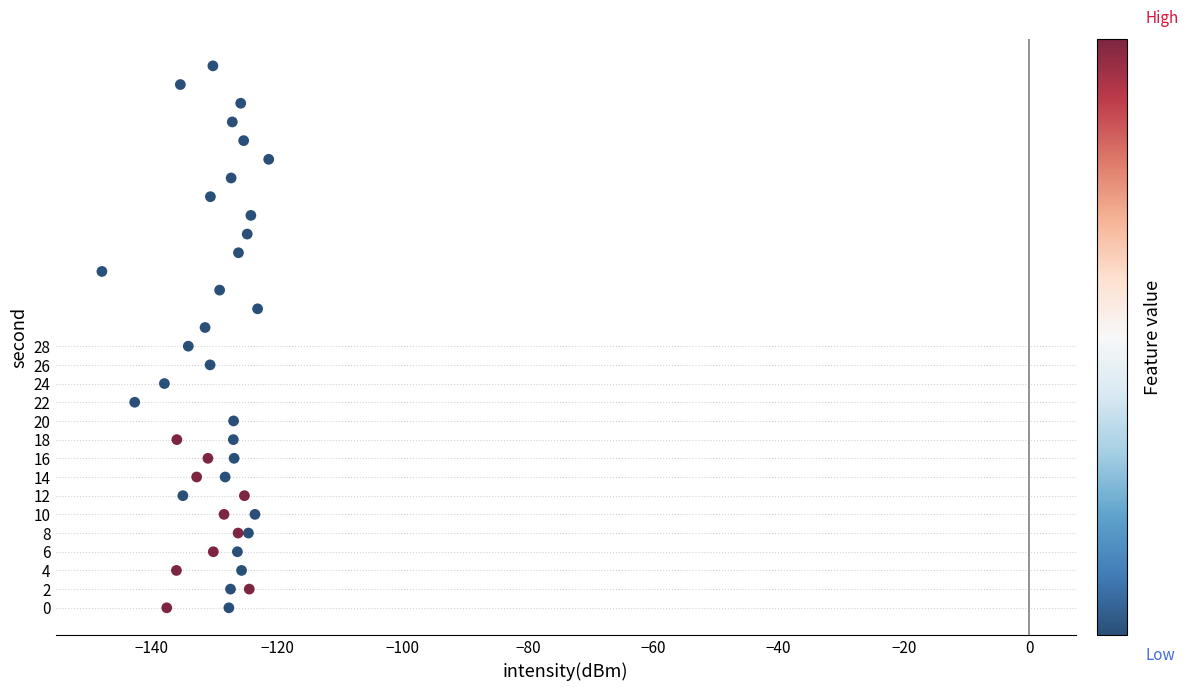

What is the range of Y values (max minus min)?

58